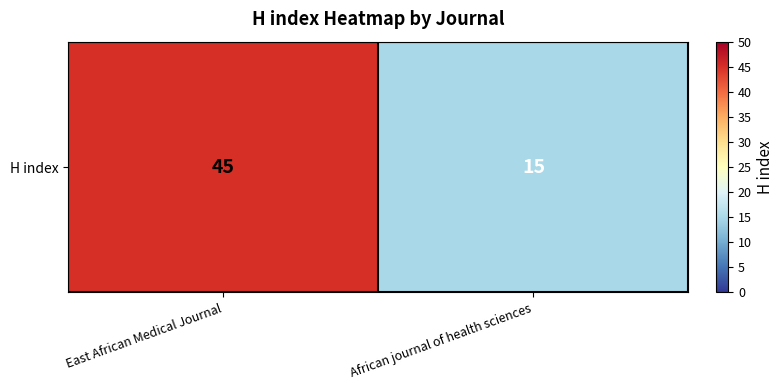

Reading left to right, transcribe all the data shown in this chart.

East African Medical Journal=45	African journal of health sciences=15